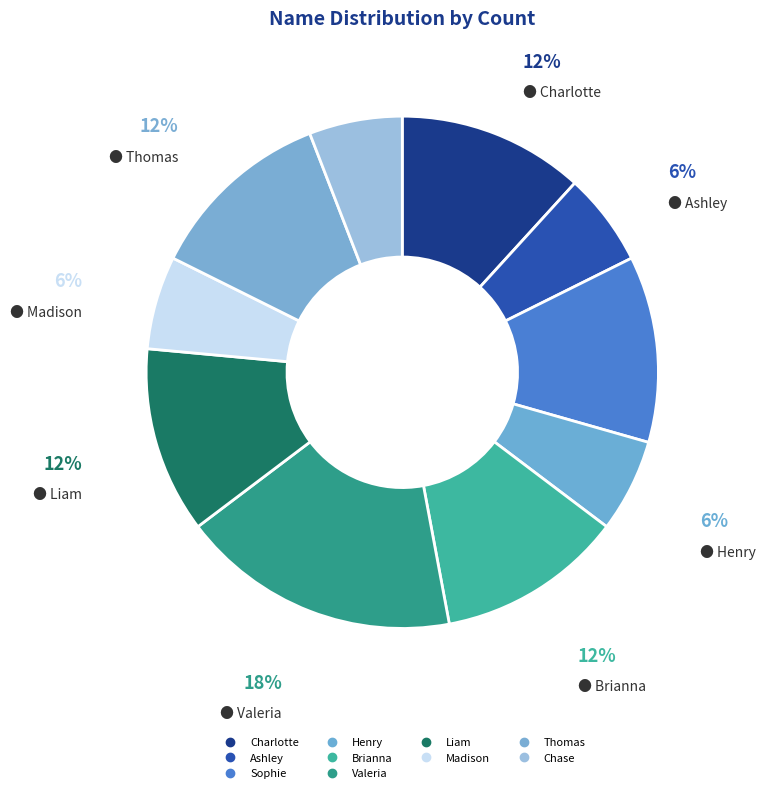

How many segments does this pie chart have?

10